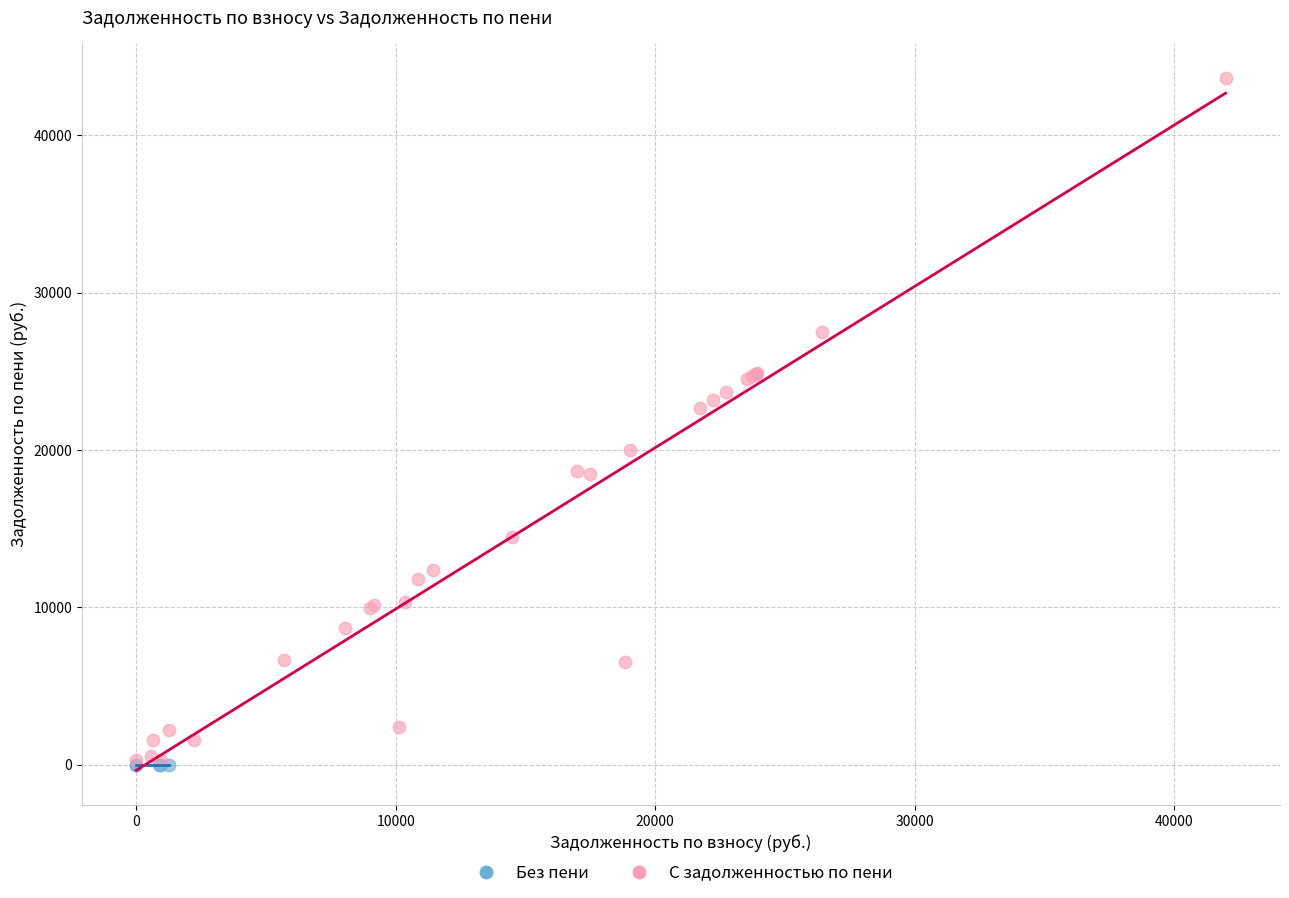

What are all the series names shown in the legend?

Без пени, С задолженностью по пени